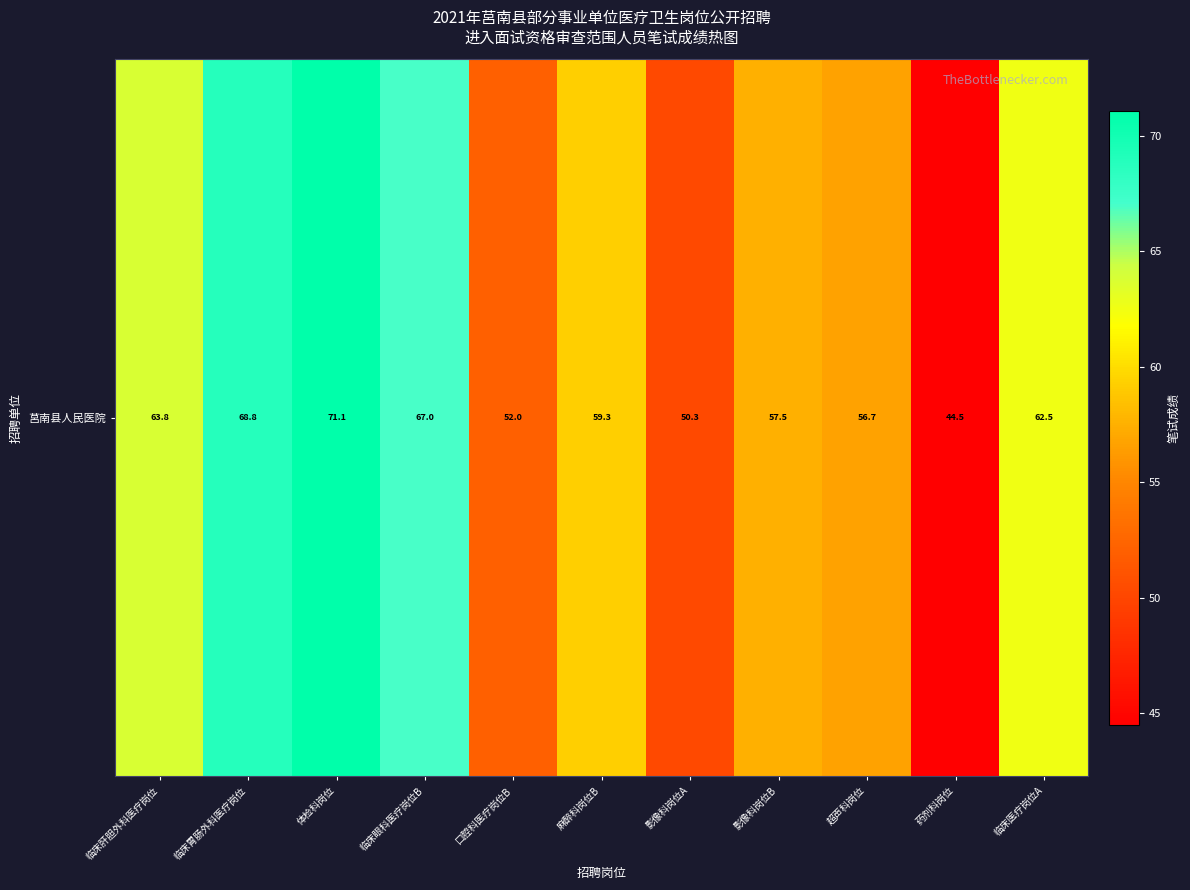

What is the change in value from 临床胃肠外科医疗岗位 to 影像科岗位B?

-11.3